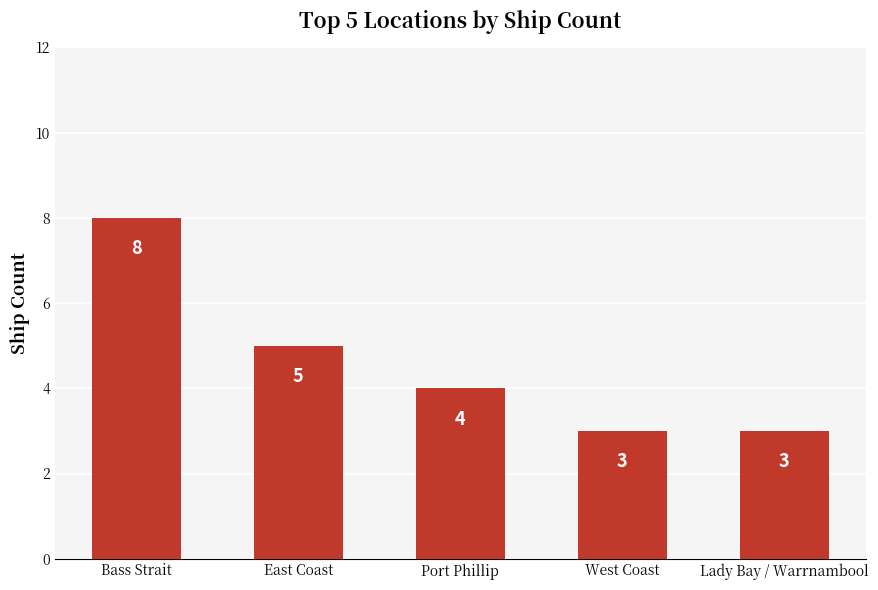

Between Port Phillip and Lady Bay / Warrnambool, which is larger?

Port Phillip